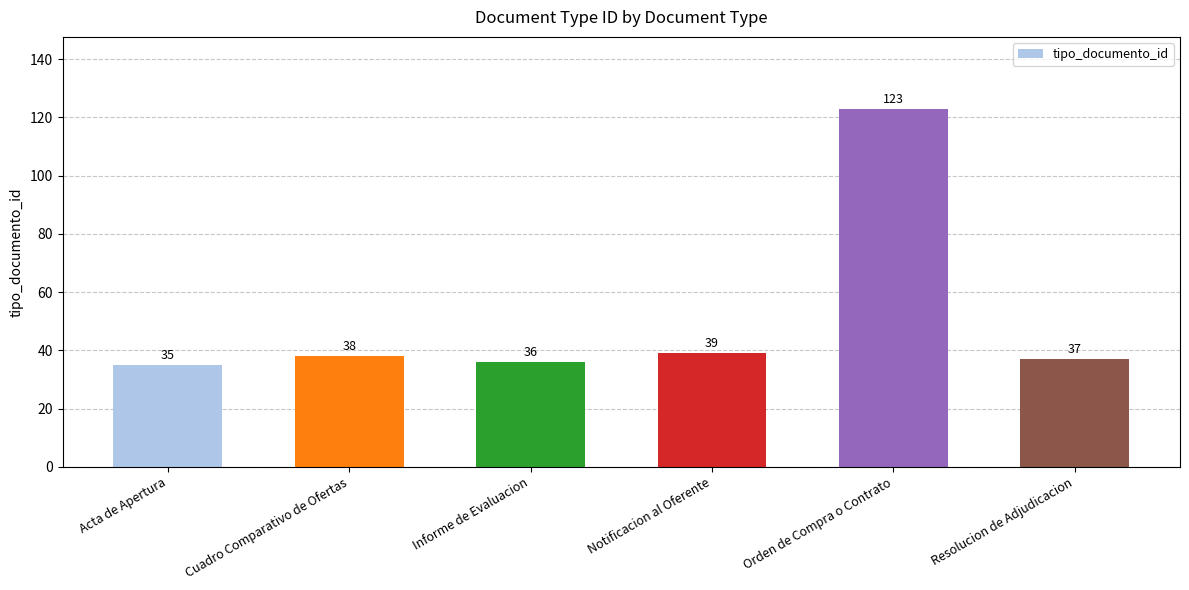

Reading left to right, list all the values displayed in this chart.

35	38	36	39	123	37